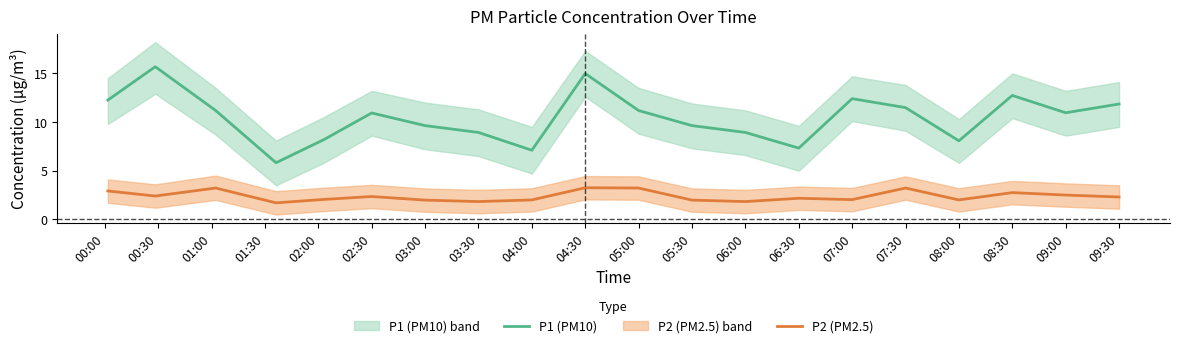

Is it true that P1 (PM10) equals 10.9 at 09:00?

True